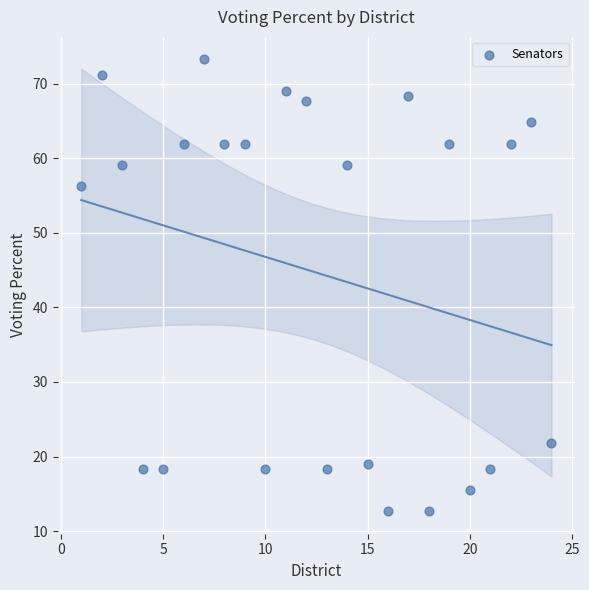

What is the range of Y values (max minus min)?

60.6